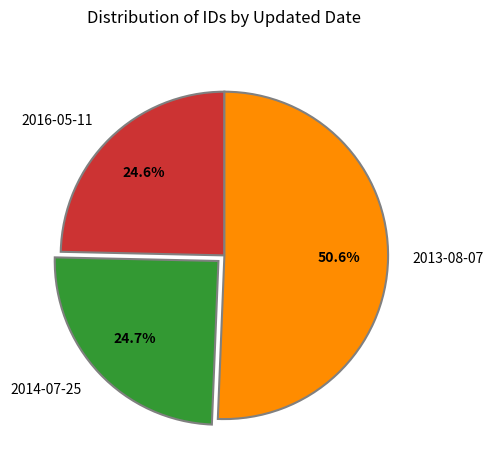

Approximately how many times larger is the value at 2014-07-25 compared to 2016-05-11?

1.0